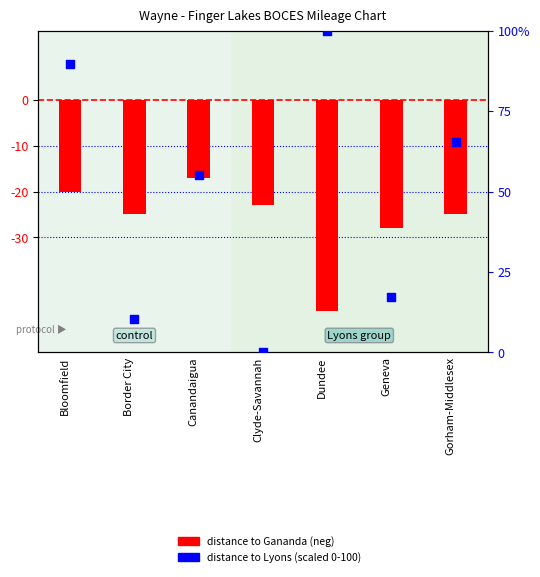

What is the total value across all series at Canandaigua?

38.2